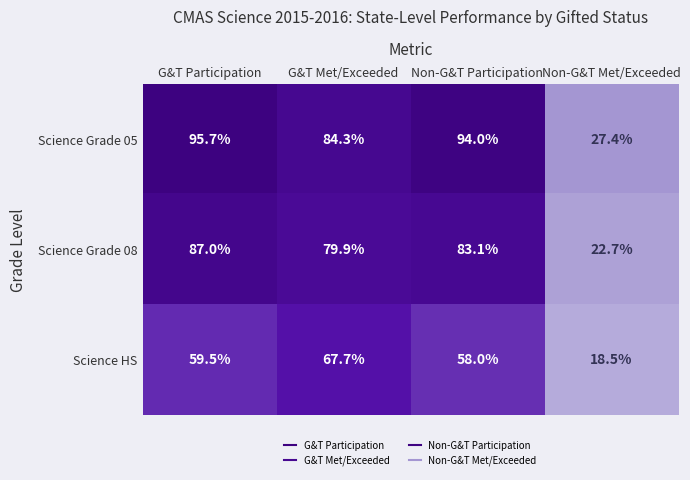

Which label corresponds to the largest value in the chart?

G&T Participation